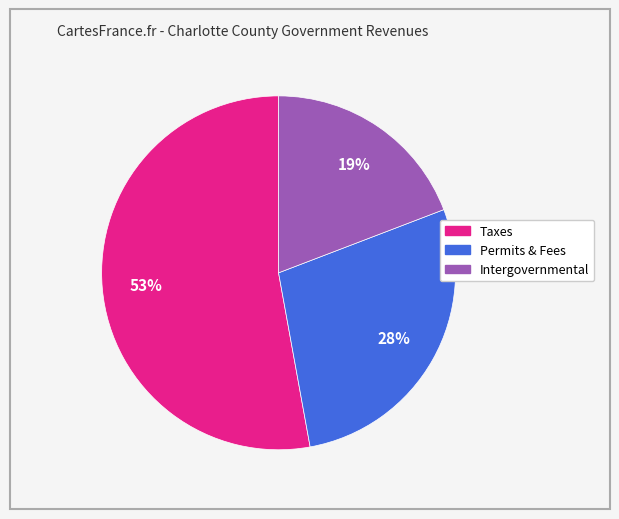

Is there a majority slice in this chart?

Yes